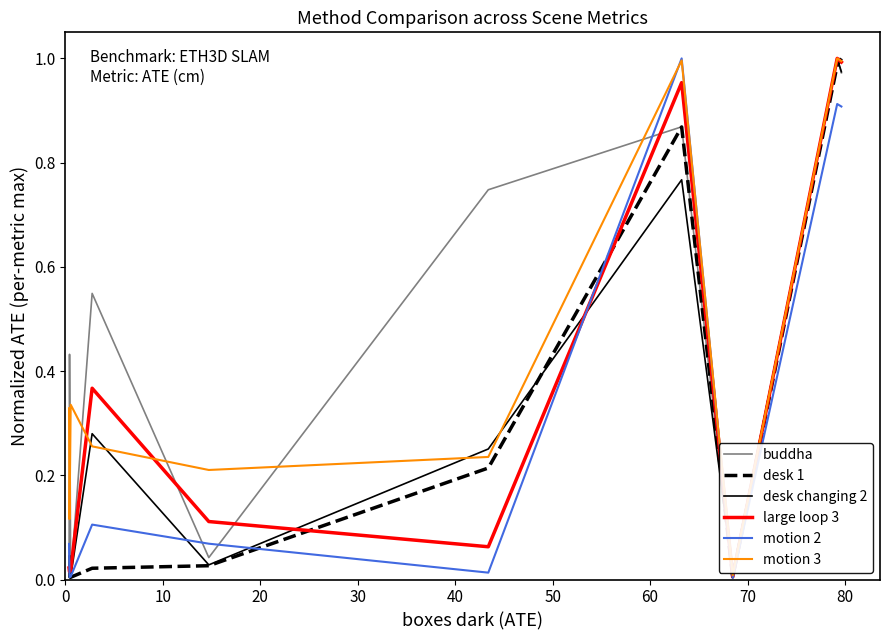

What are all the series names shown in the legend?

buddha, desk 1, desk changing 2, large loop 3, motion 2, motion 3